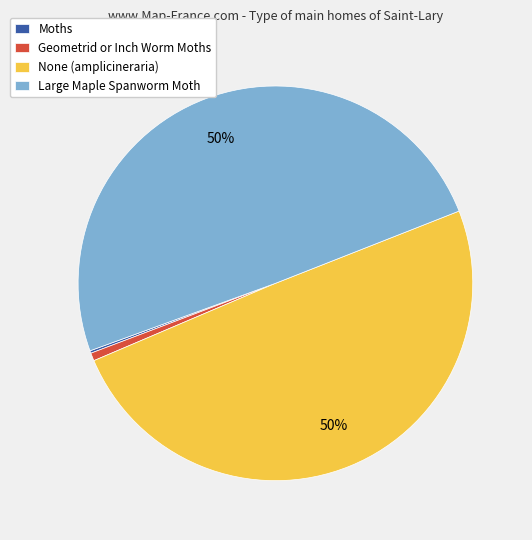

Is it true that Large Maple Spanworm Moth is 50% of the pie?

True